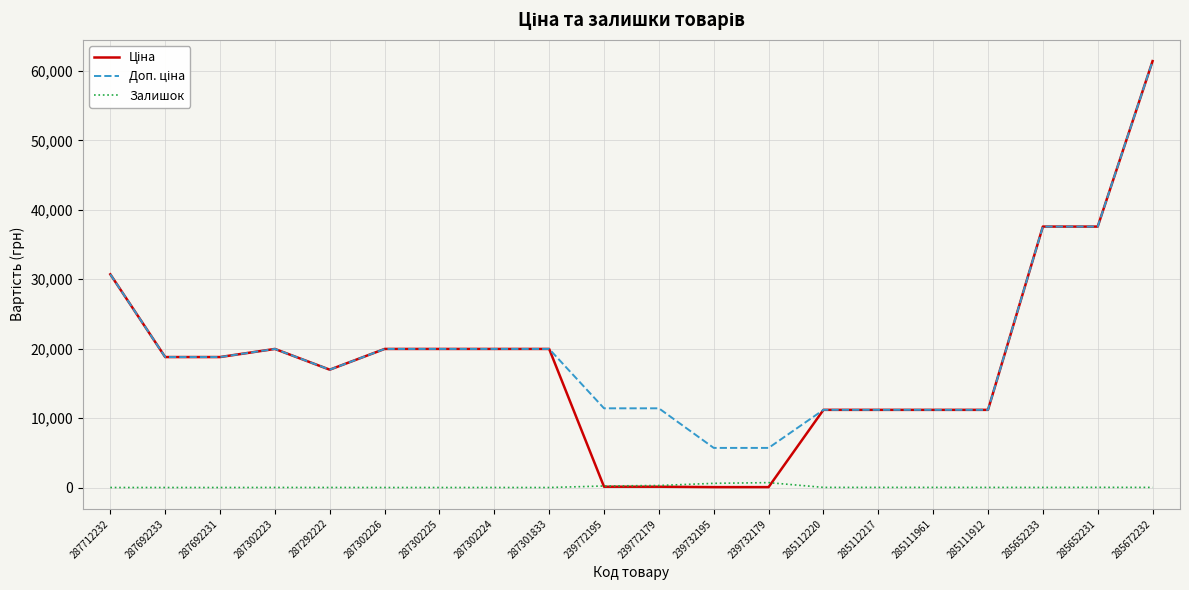

True or false: Залишок has a value of 702.0 at 239732179.

True